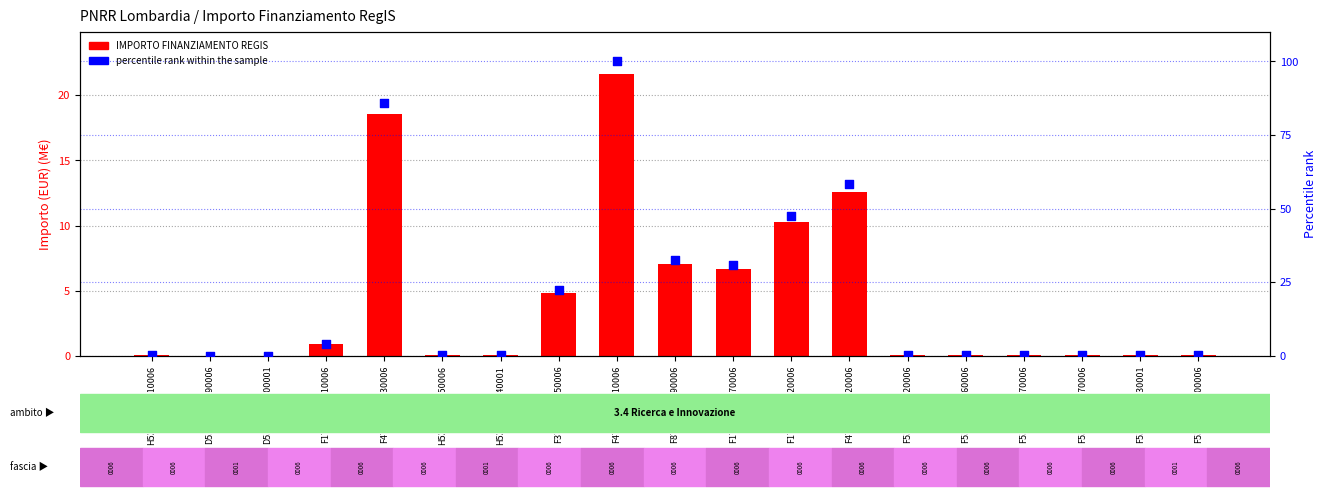

Which series reaches the minimum Y coordinate?

IMPORTO FINANZIAMENTO REGIS